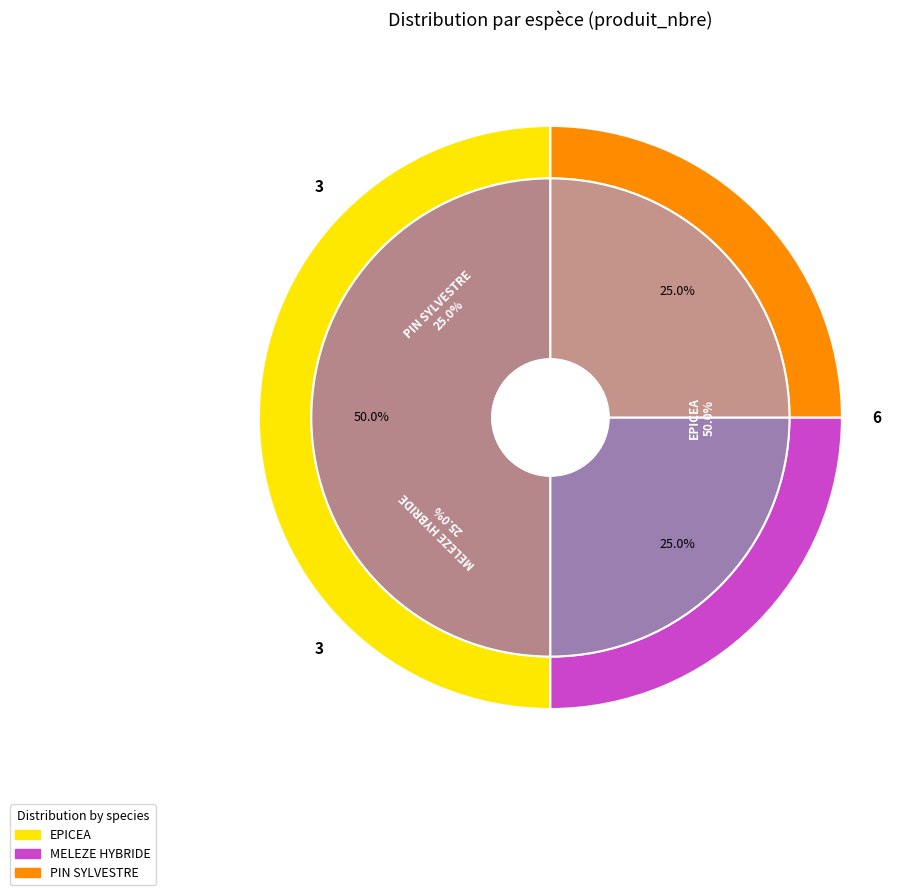

Is there a majority slice in this chart?

No